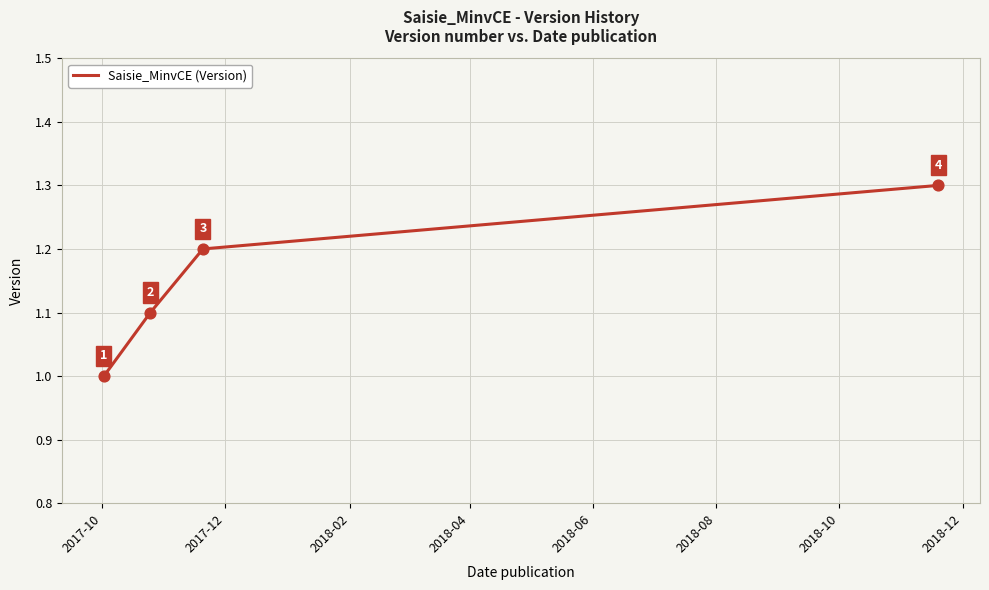

Count the values in the range 1 to 2.

4